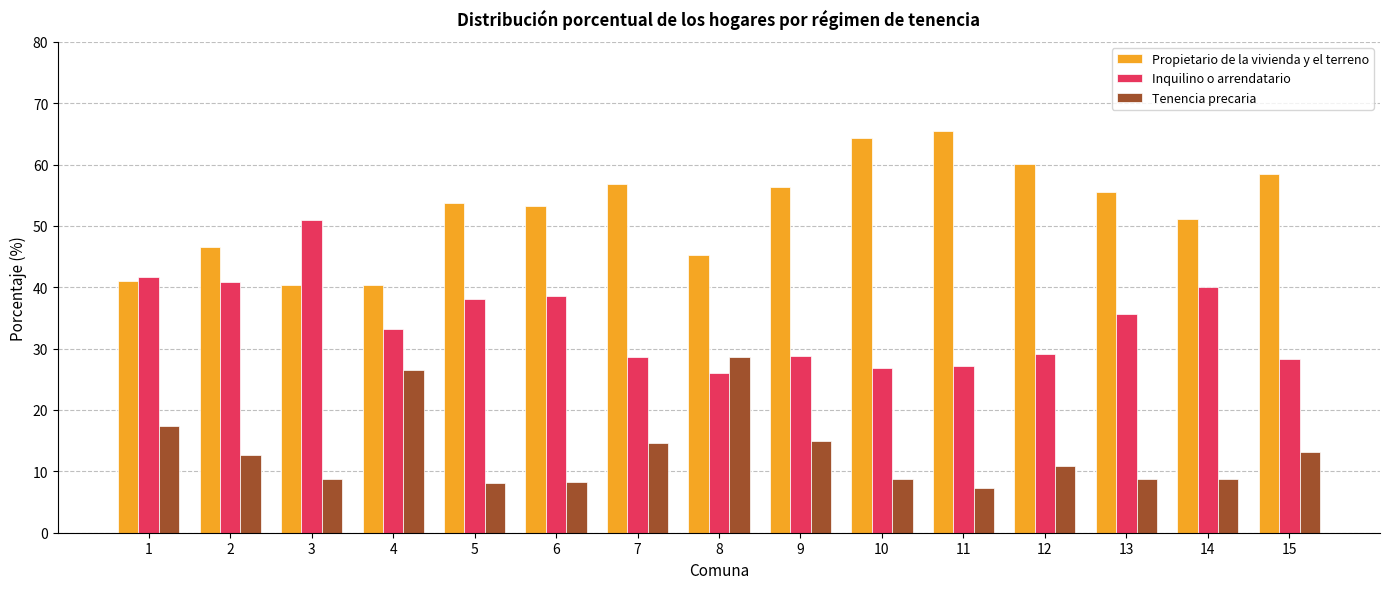

The Tenencia precaria series shows 26.5 at 4. True or false?

True